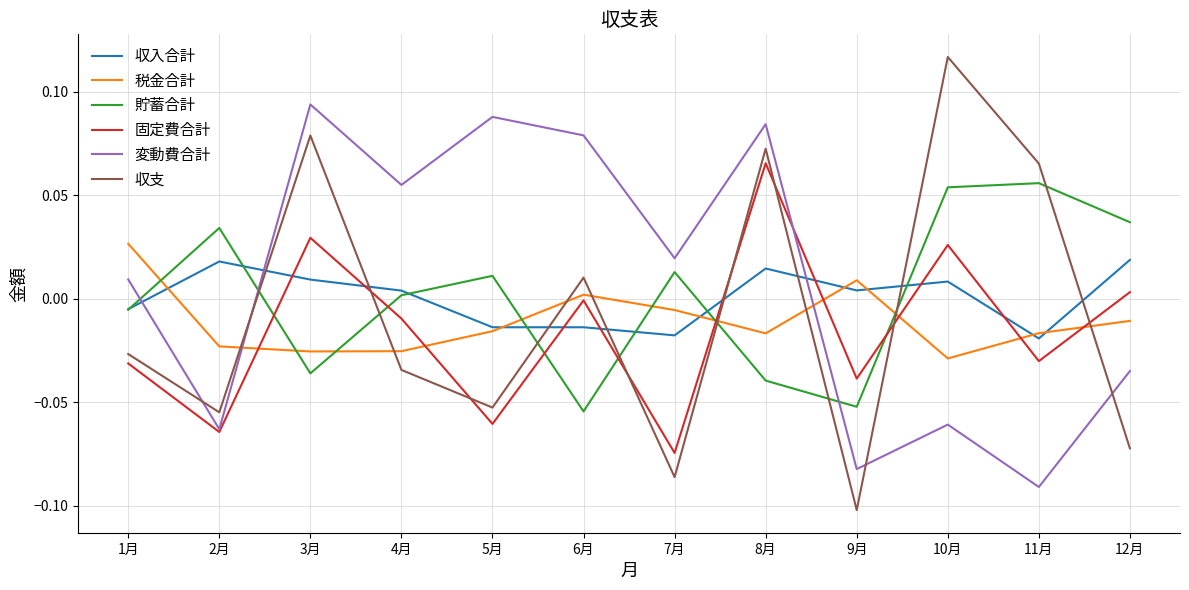

The value of 収入合計 at 8月 is 0.0. True or false?

True